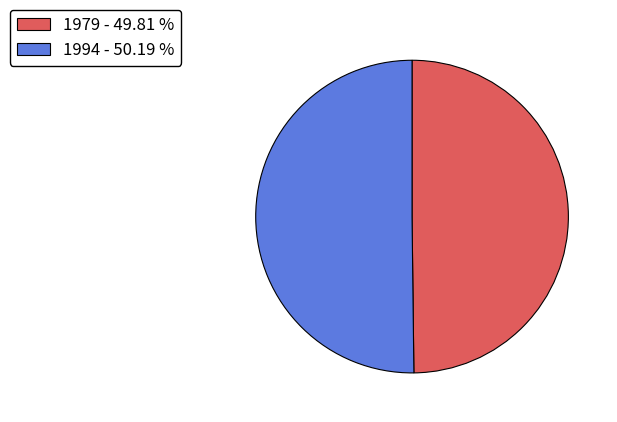

Is the sum of 1979 - 49.81 % and 1994 - 50.19 % greater than half?

Yes